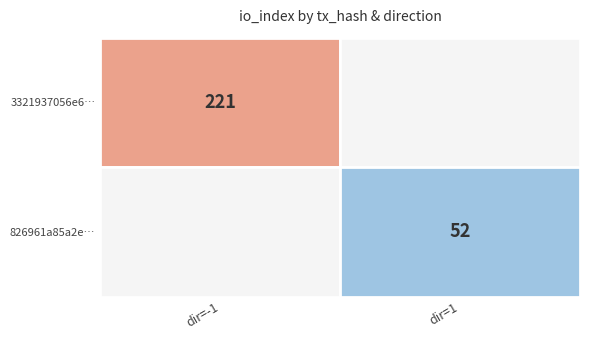

True or false: 826961a85a2ea1b95c0411fe216122cd0644f7d has a value of 52 at io_index.

True